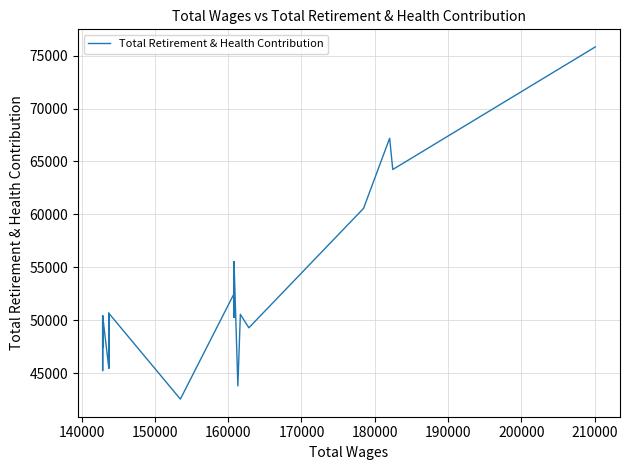

What is the difference between the maximum and second lowest values?

32020